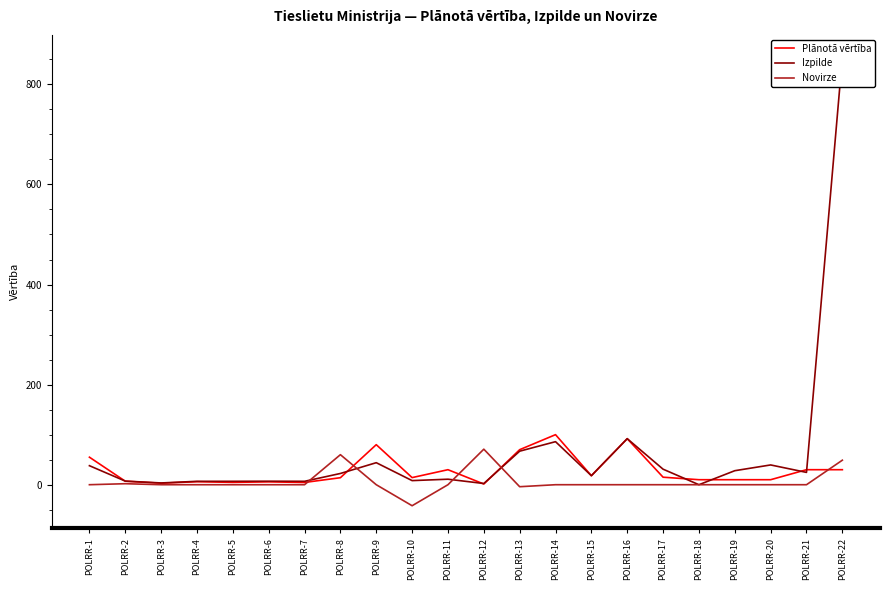

In Izpilde, how many points are lower than both neighbors (excluding endpoints)?

7